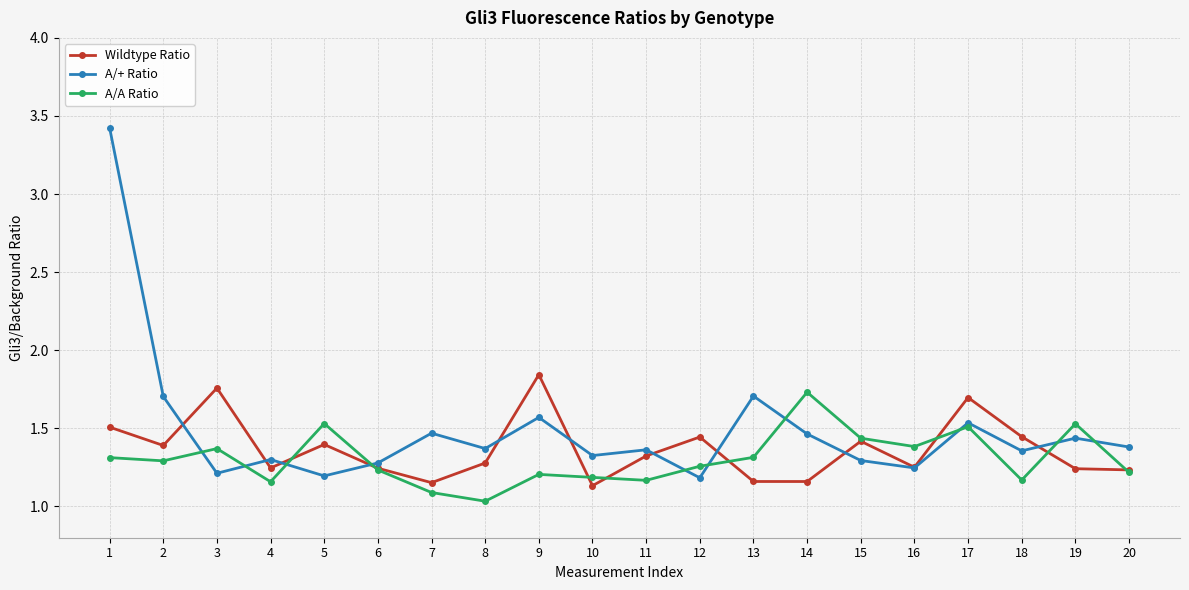

Is the value of A/A Ratio at 3 greater than the value of Wildtype Ratio at 19?

Yes